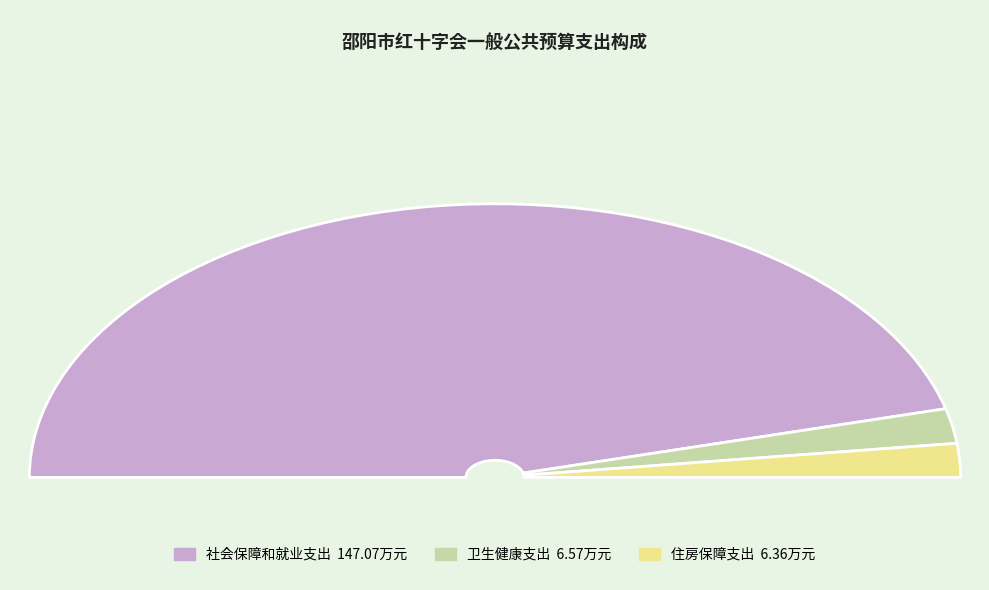

Is it true that 住房保障支出 is 4% of the pie?

True